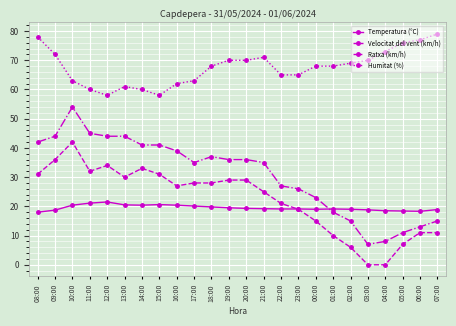

True or false: Temperatura (°C) has more than 1 interior local peaks.

True